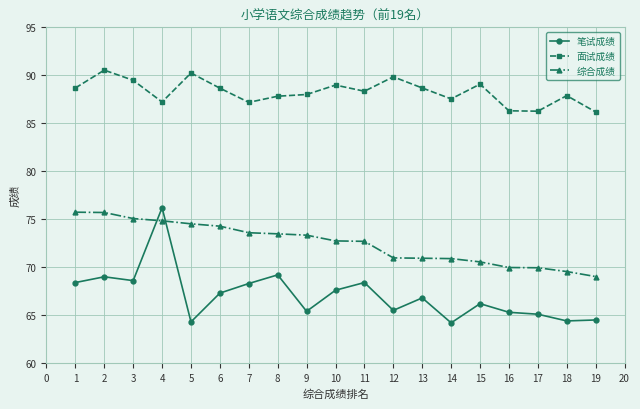

Which category has the highest value in the 面试成绩 series?

2